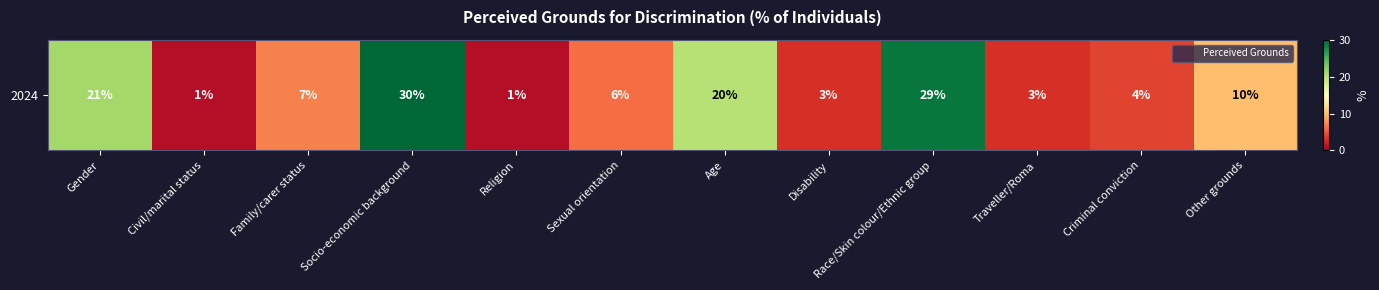

What is the difference between the values at Other grounds and Socio-economic background?

20